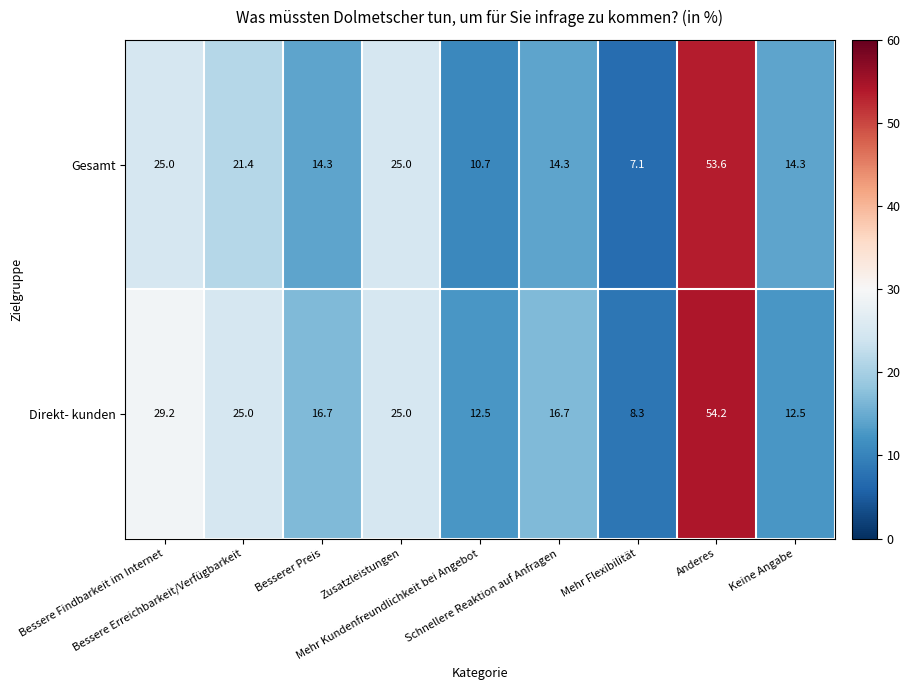

What is the spread (max minus min) of values at Bessere Erreichbarkeit/Verfügbarkeit?

3.6